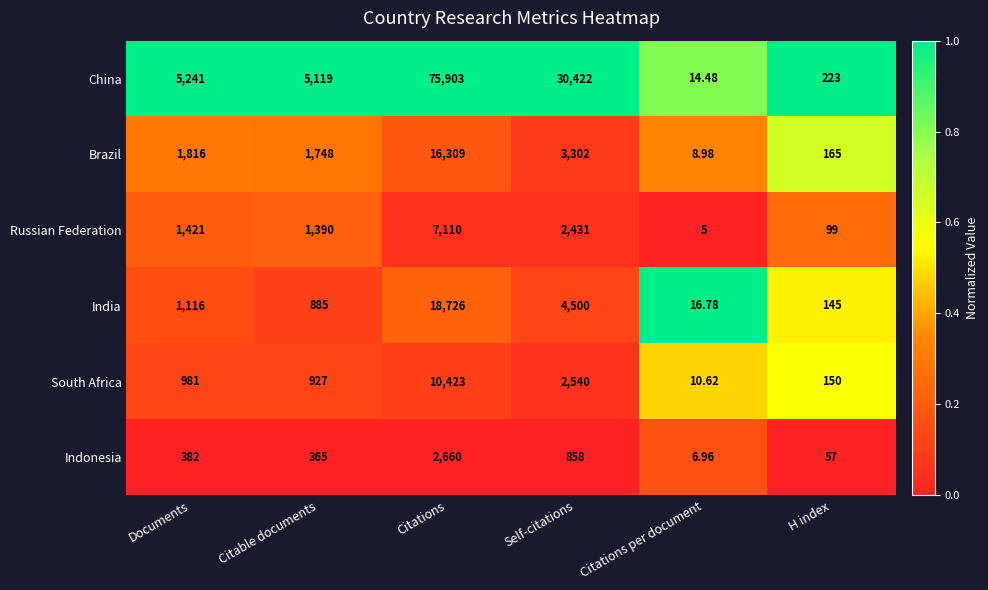

At which label does China reach its peak?

Citations